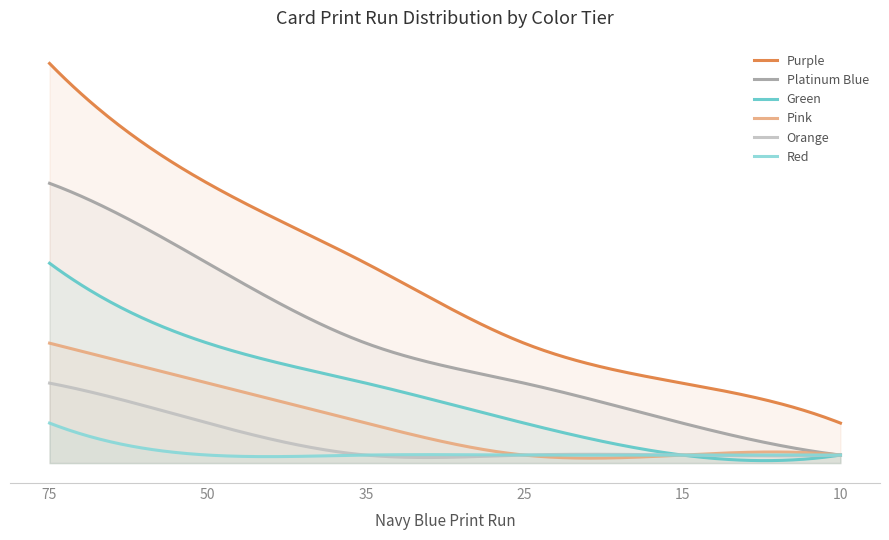

At which label is Platinum Blue closest to 18?

35